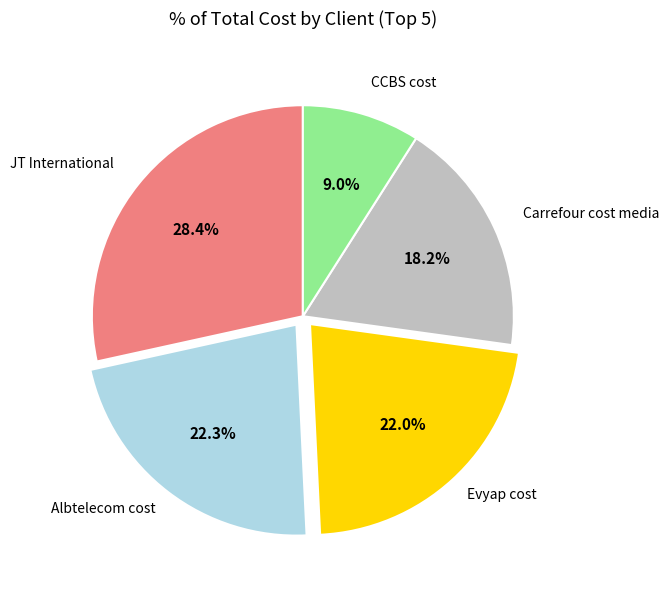

Does any single category account for the majority?

No